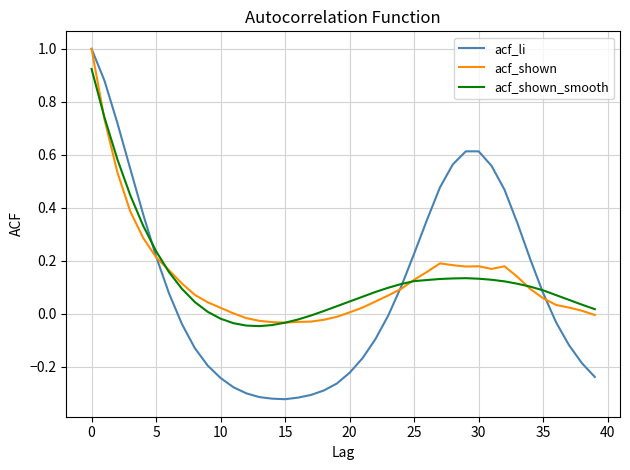

What are all the series names shown in the legend?

acf_li, acf_shown, acf_shown_smooth